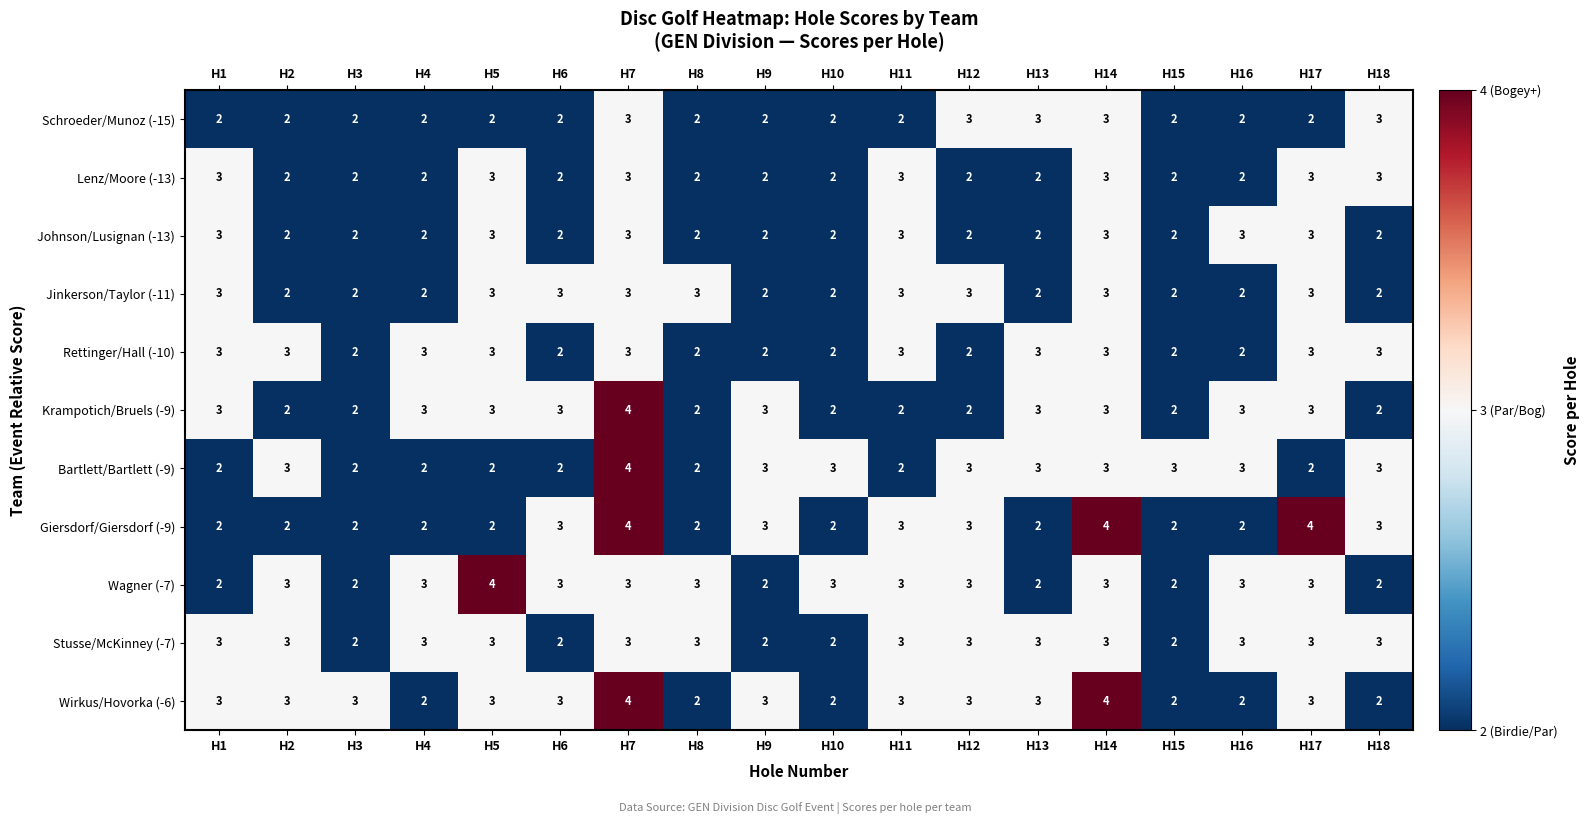

What value does the Krampotich/Bruels (-9) series have at H17?

3